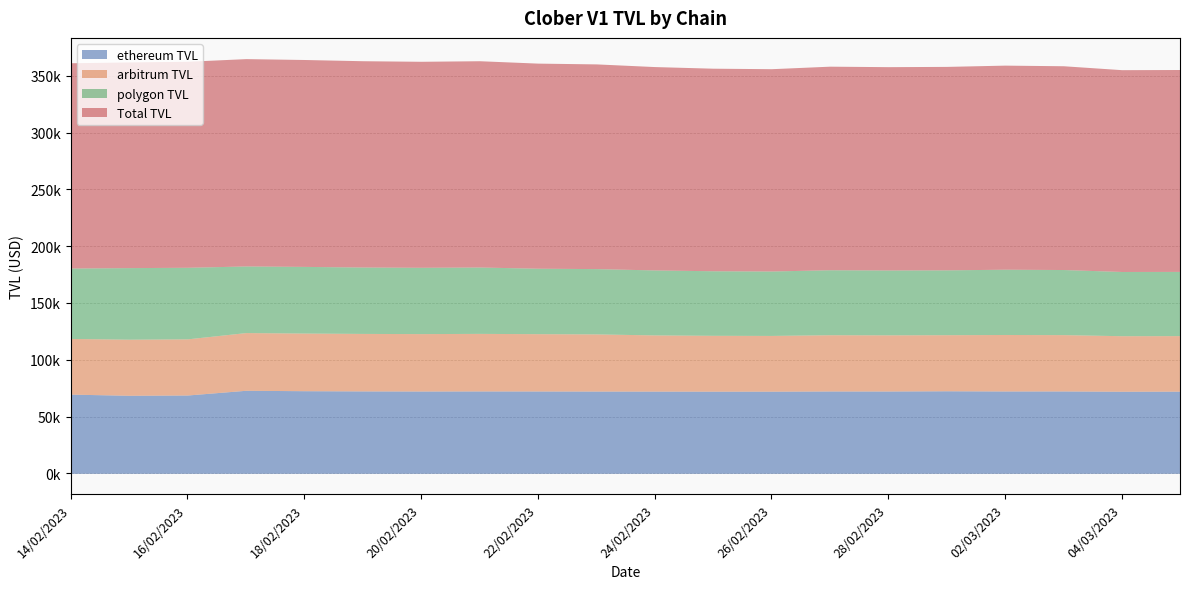

At which label does polygon TVL reach its peak?

15/02/2023